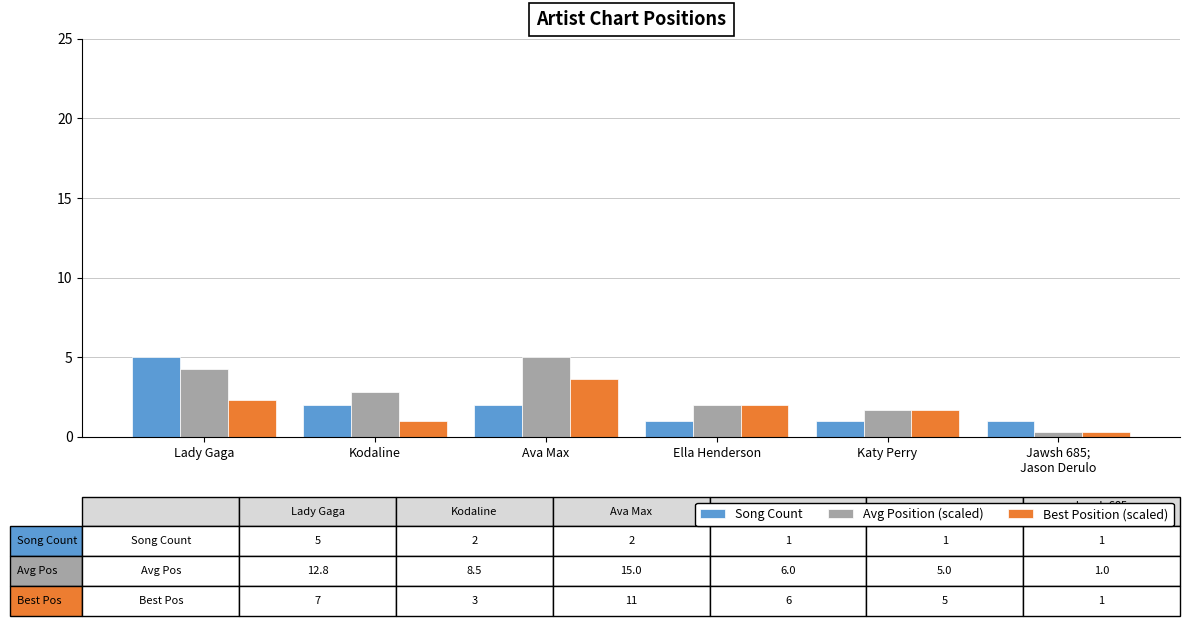

What value does the Avg Position (scaled) series have at Lady Gaga?

4.3